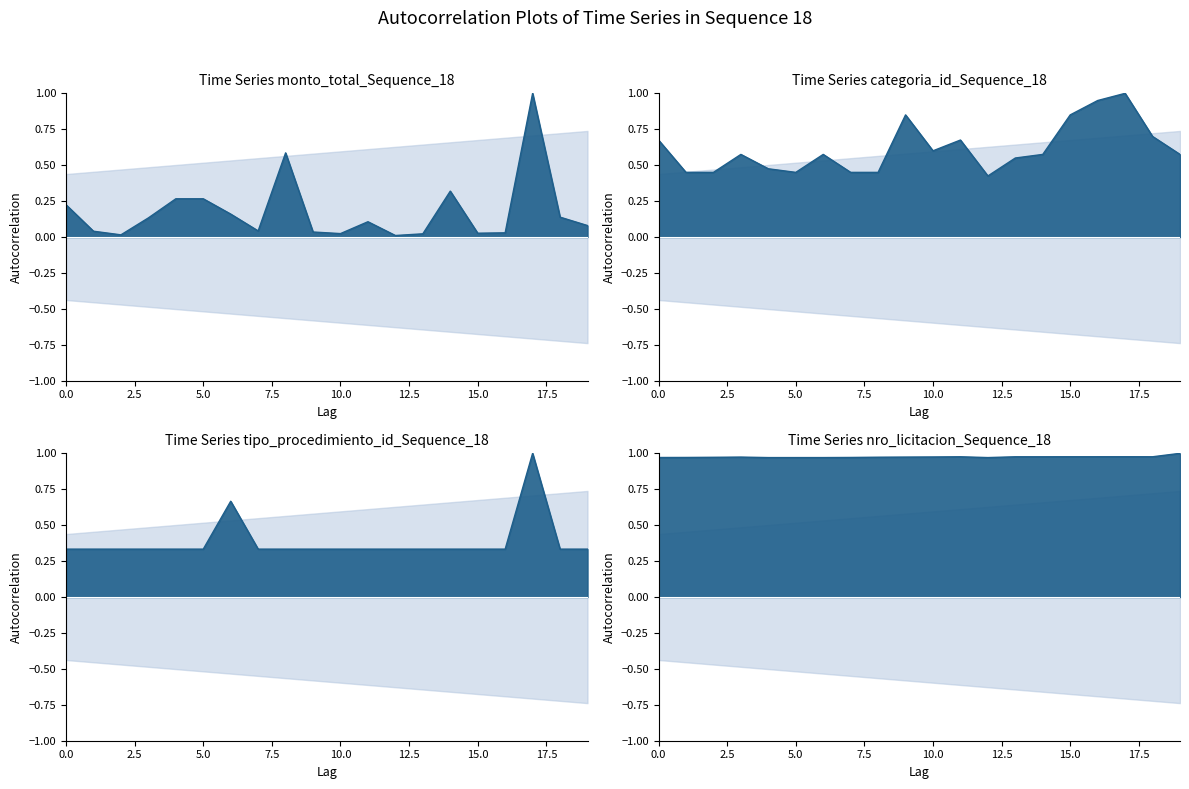

How many series are shown in this chart?

4